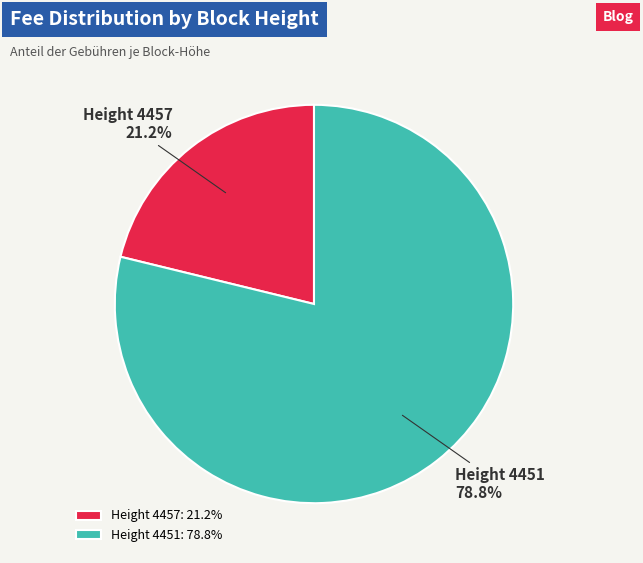

True or false: Height 4457 accounts for 21% of the total.

True